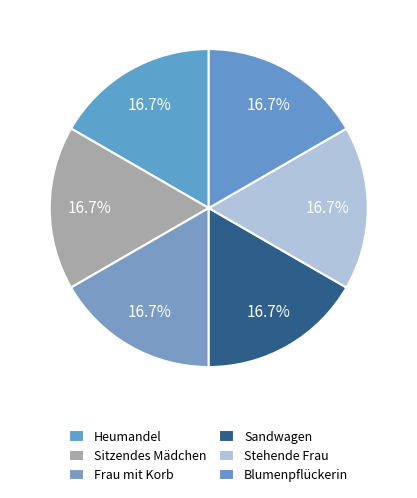

What percentage is the Frau mit Korb slice, to the nearest percent?

17%